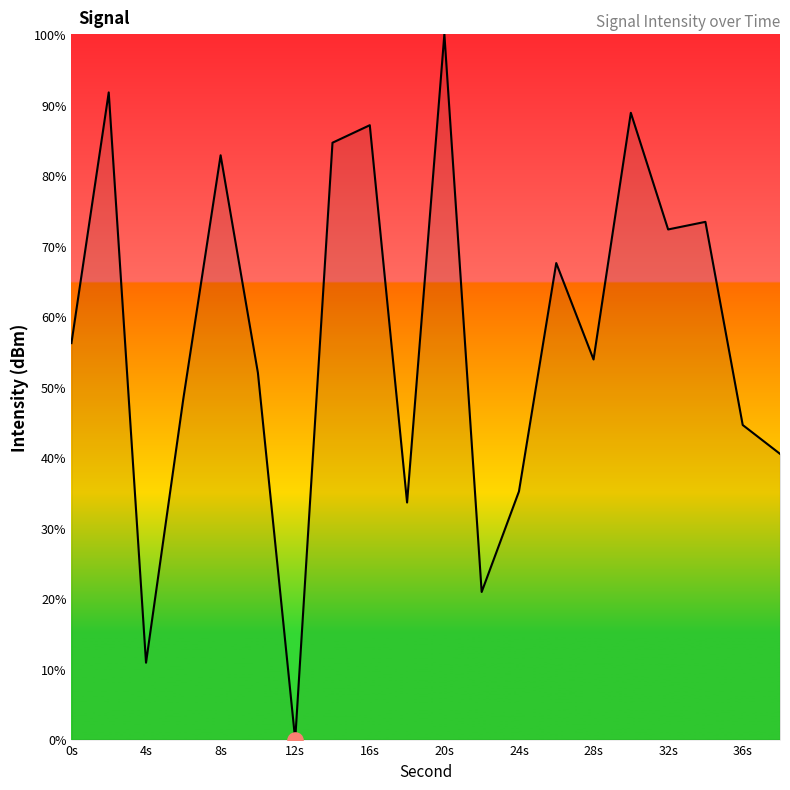

What is the maximum value shown in the chart?

100.0